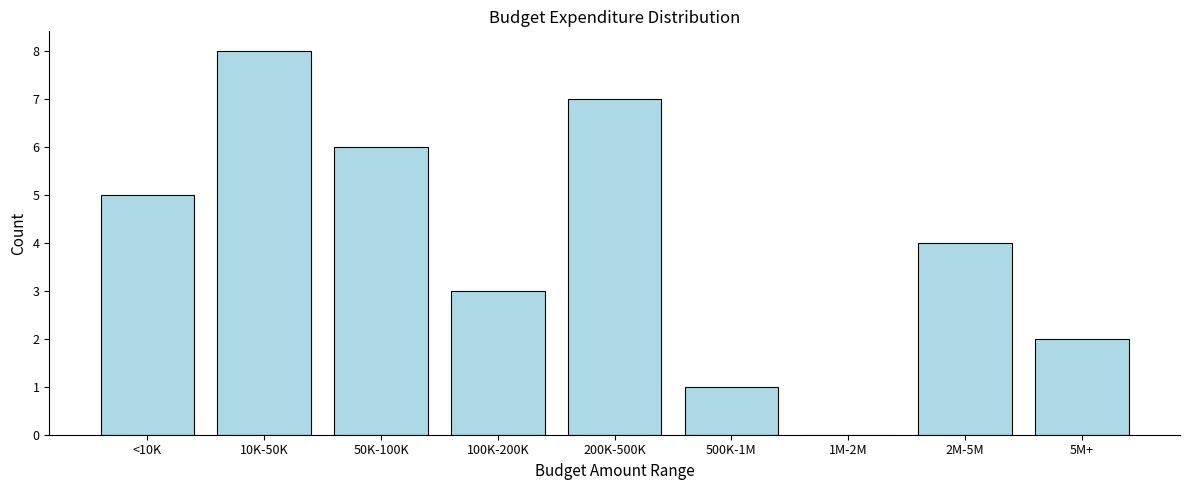

Reading right to left, what are all the values shown in this chart?

5M+=2	2M-5M=4	1M-2M=0	500K-1M=1	200K-500K=7	100K-200K=3	50K-100K=6	10K-50K=8	<10K=5